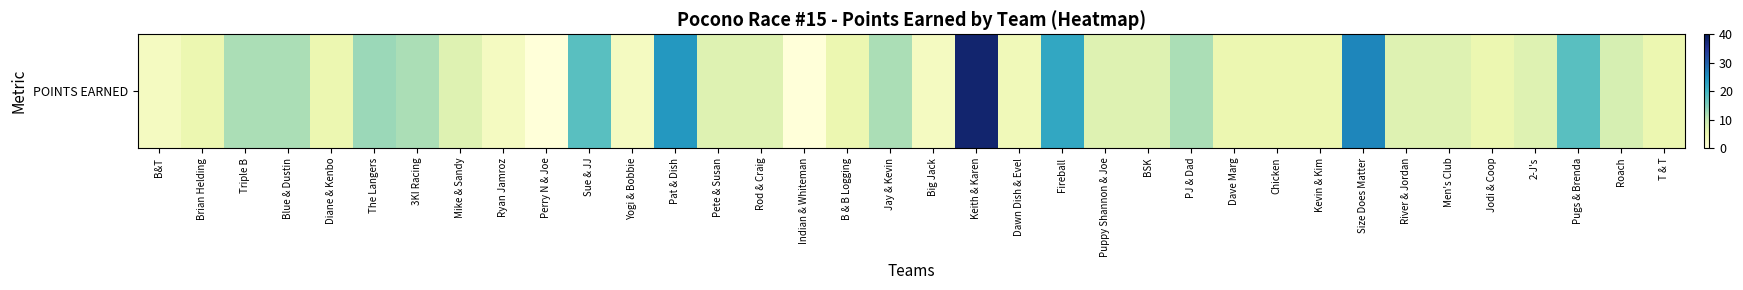

How many values are below 7?

15